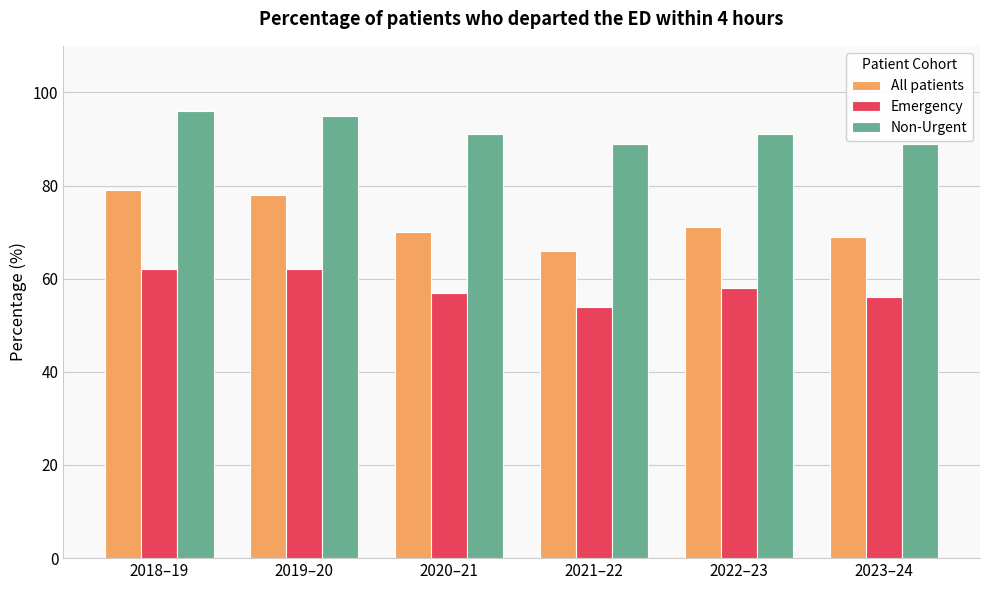

What is the value of the Emergency bar at the 4th from the left?

54